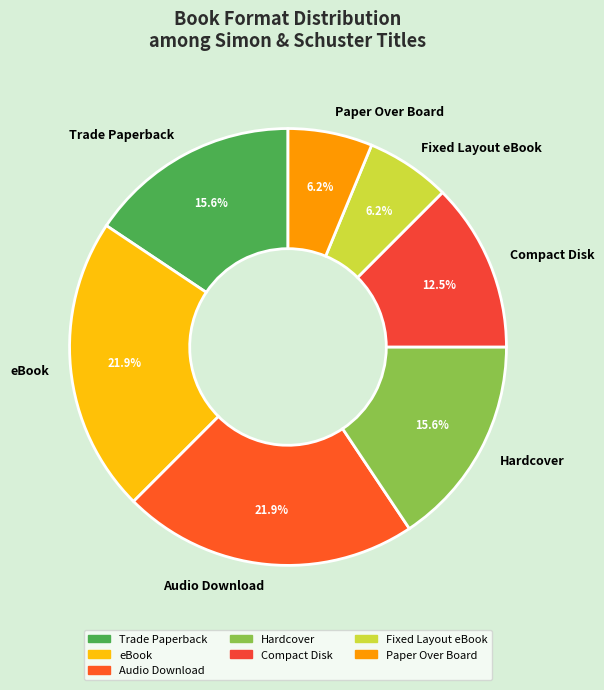

To the nearest percent, what portion does Hardcover represent?

16%